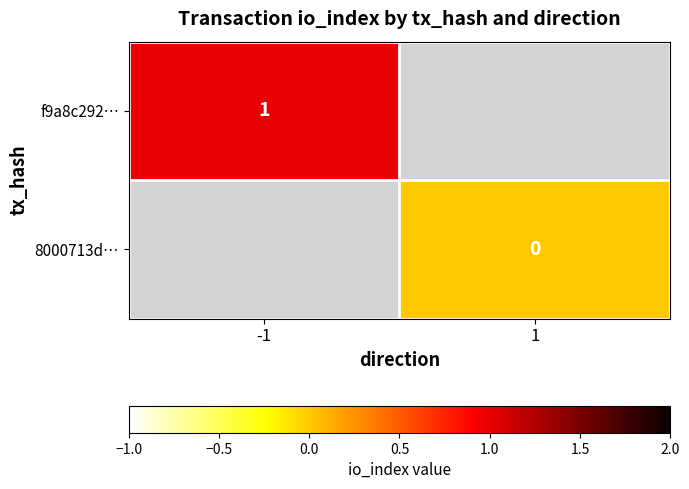

The value of f9a8c292… at -1 is 1. True or false?

True